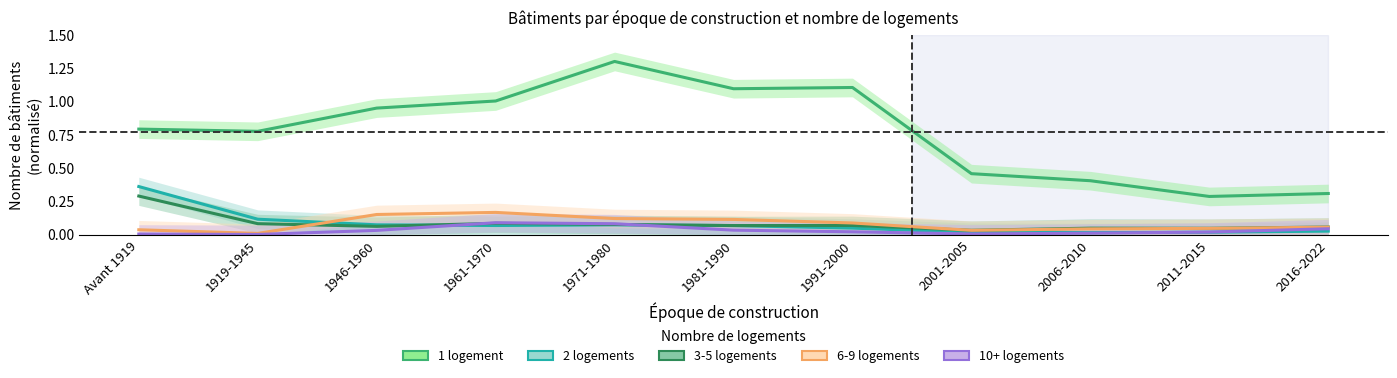

Which series has the largest range (max minus min)?

1 logement